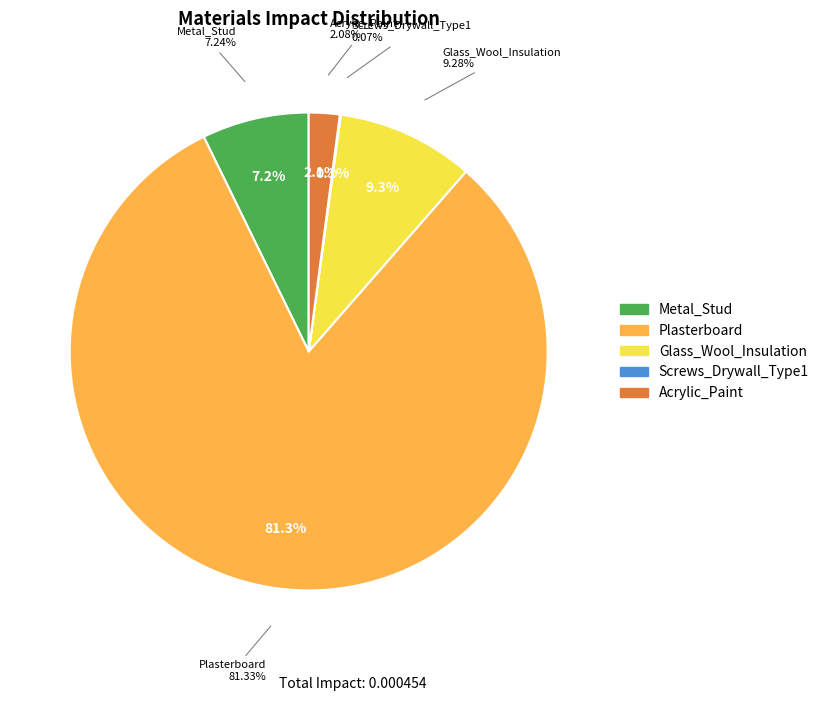

Does any single category account for the majority?

Yes